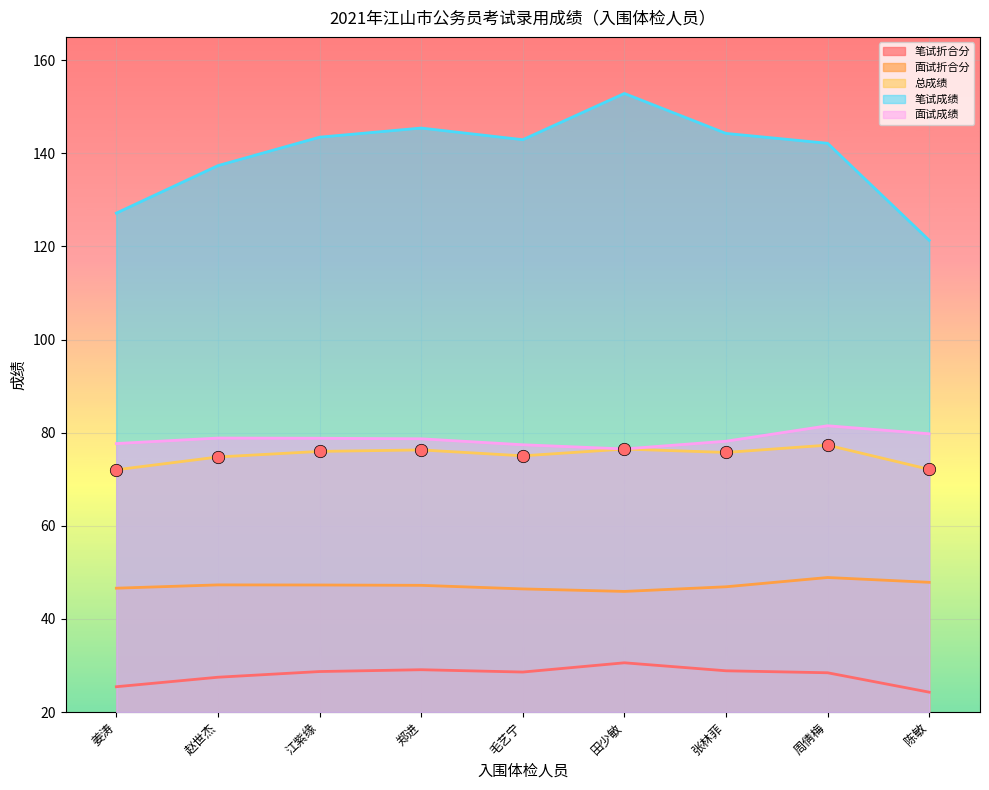

At how many categories does at least one series exceed 150?

1